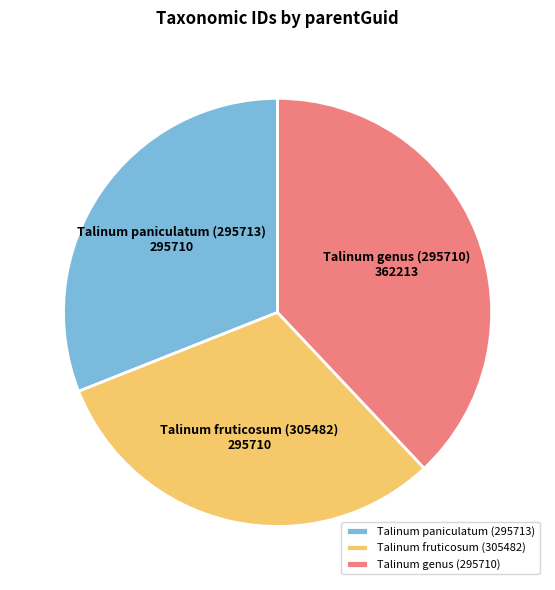

What is the ratio of the value at Talinum paniculatum (295713) to the value at Talinum fruticosum (305482)?

1.0